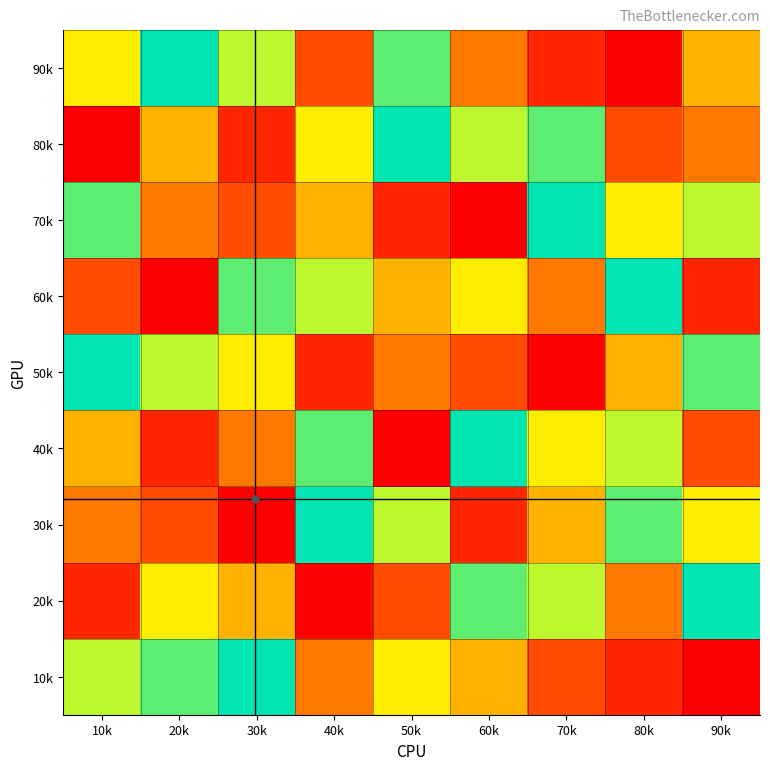

Rank the series by their maximum value, from lowest to highest.

90k, 80k, 70k, 60k, 50k, 40k, 30k, 20k, 10k